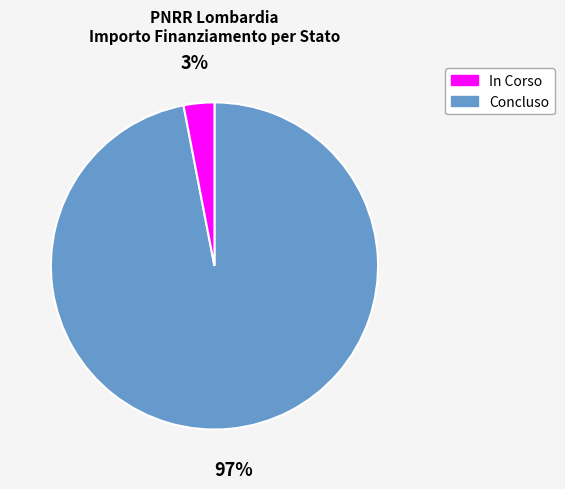

How many slices are in this pie chart?

2